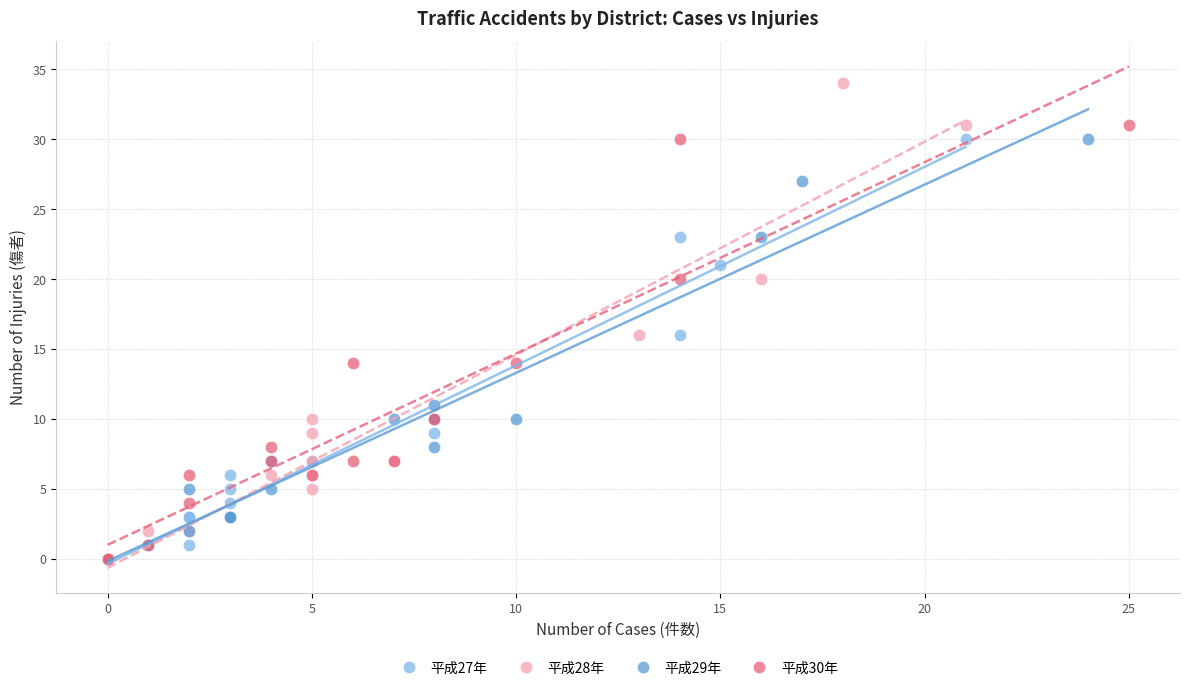

Which series contains the highest Y value?

平成28年